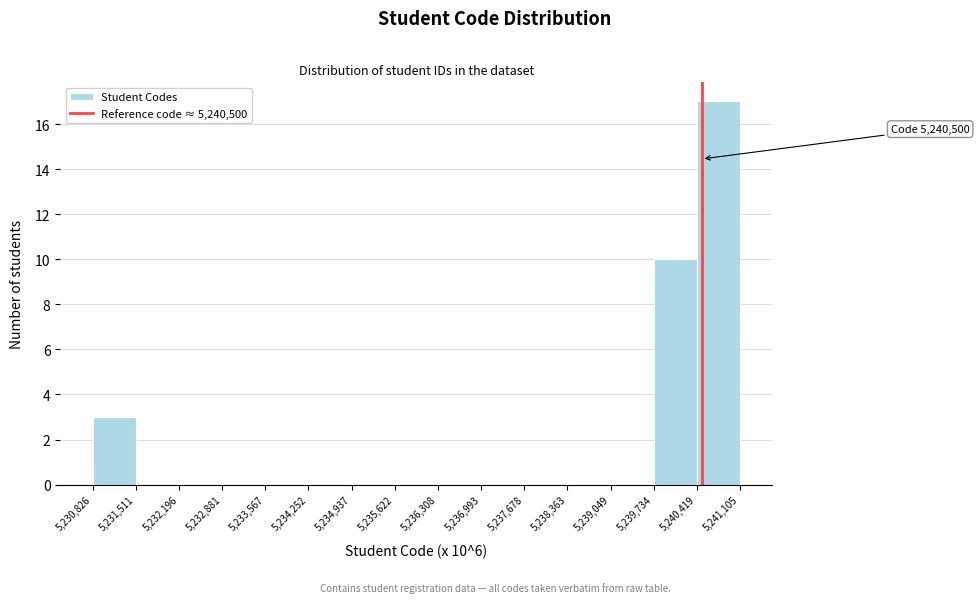

Over which range of the x-axis is the bar tallest?

5,240,419 to 5,241,105